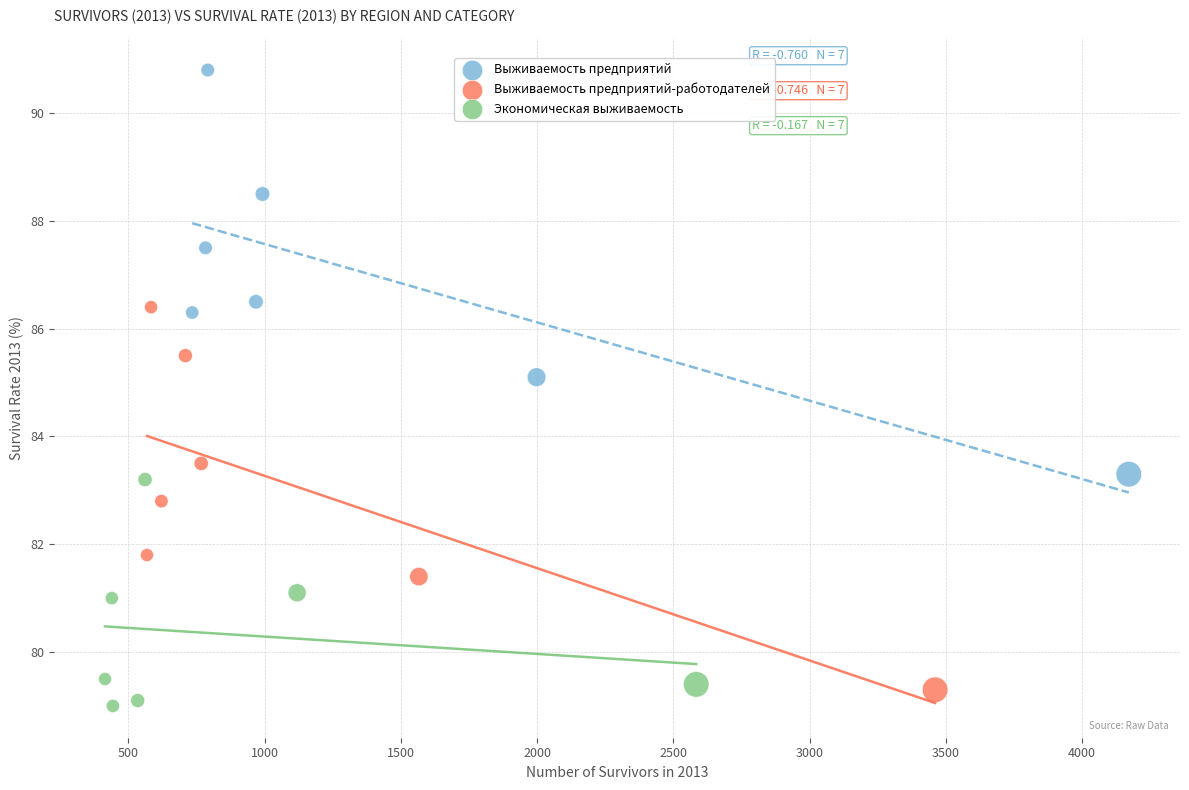

Which series has the largest Y range (max minus min)?

Выживаемость предприятий